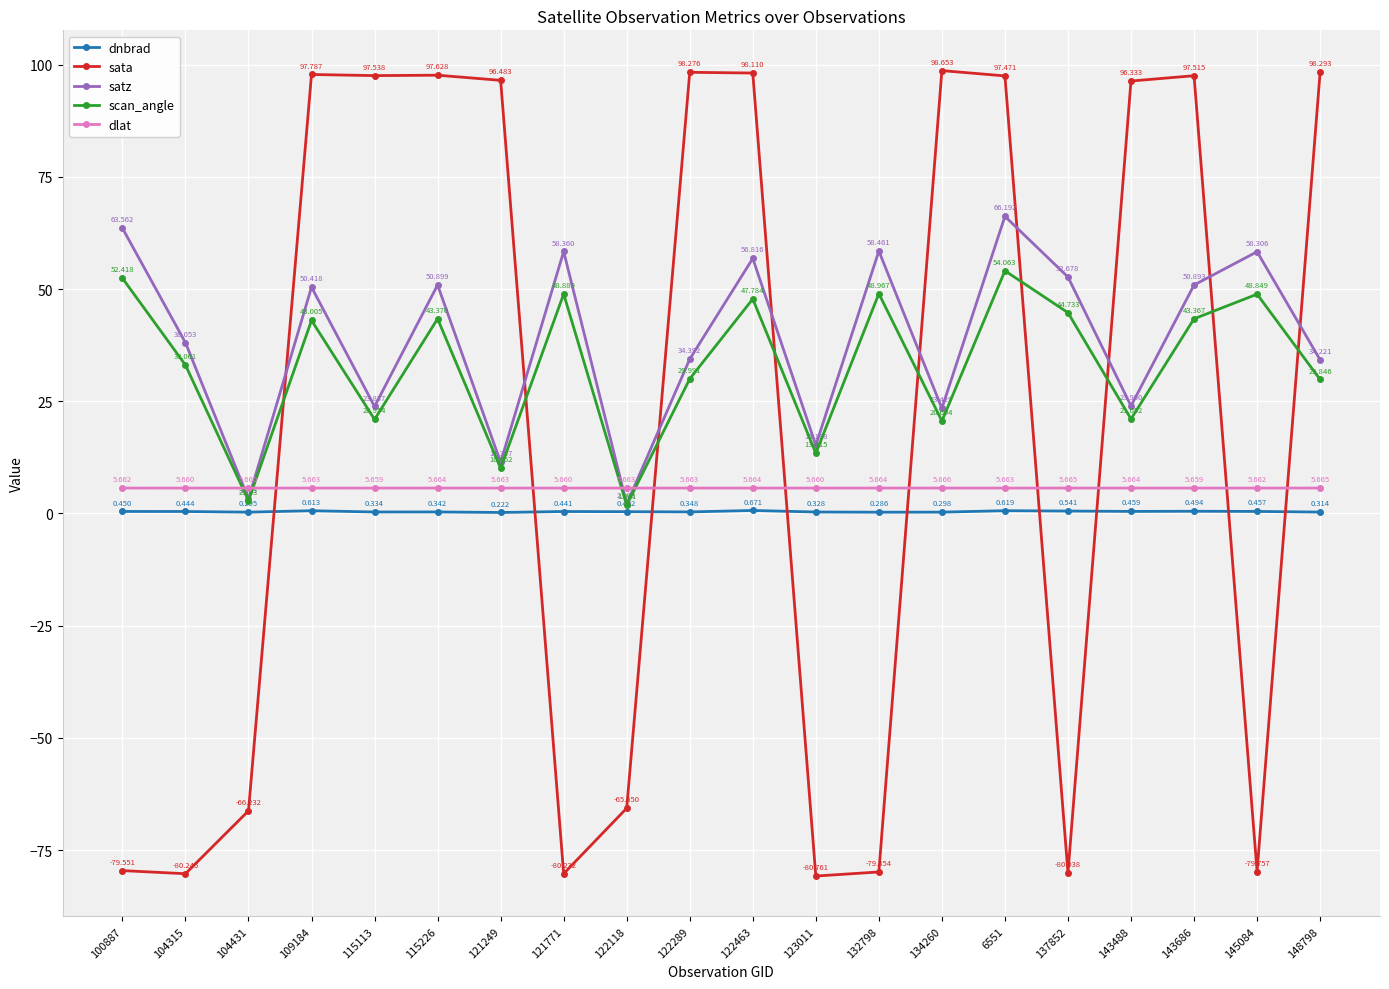

In scan_angle, how many points are higher than both neighbors (excluding endpoints)?

7